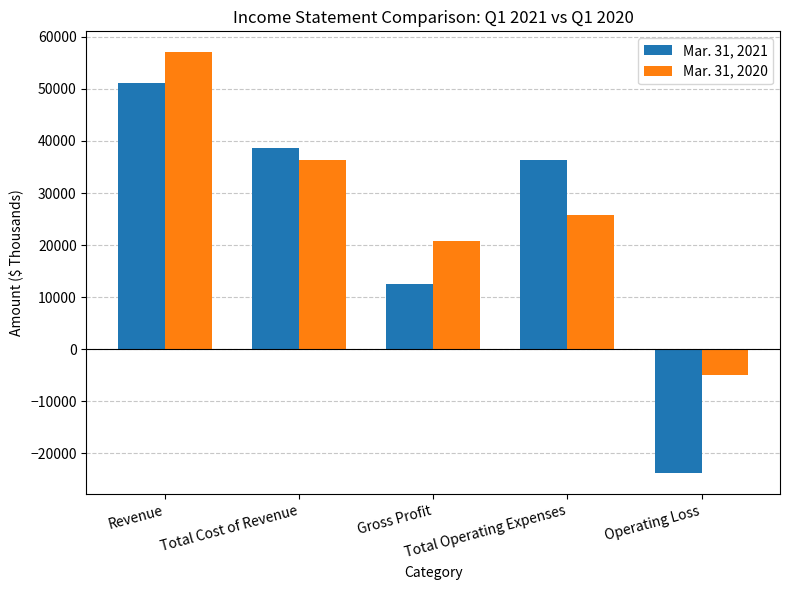

Rank the categories by Mar. 31, 2020 value from highest to lowest.

Revenue, Total Cost of Revenue, Total Operating Expenses, Gross Profit, Operating Loss